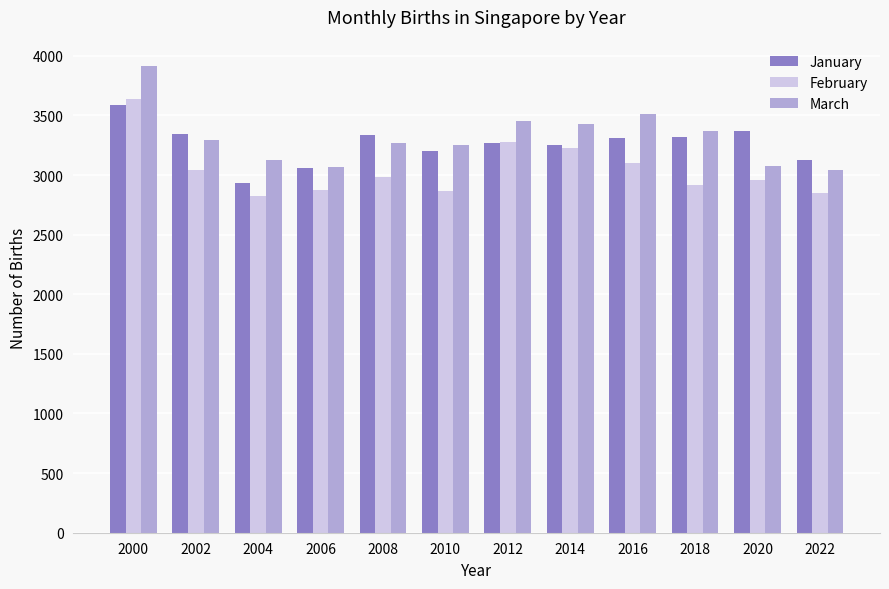

Which category has the highest value across all series?

2000